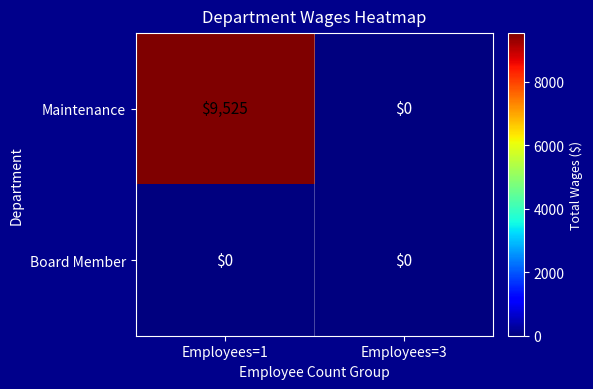

What is the greatest value displayed?

9525